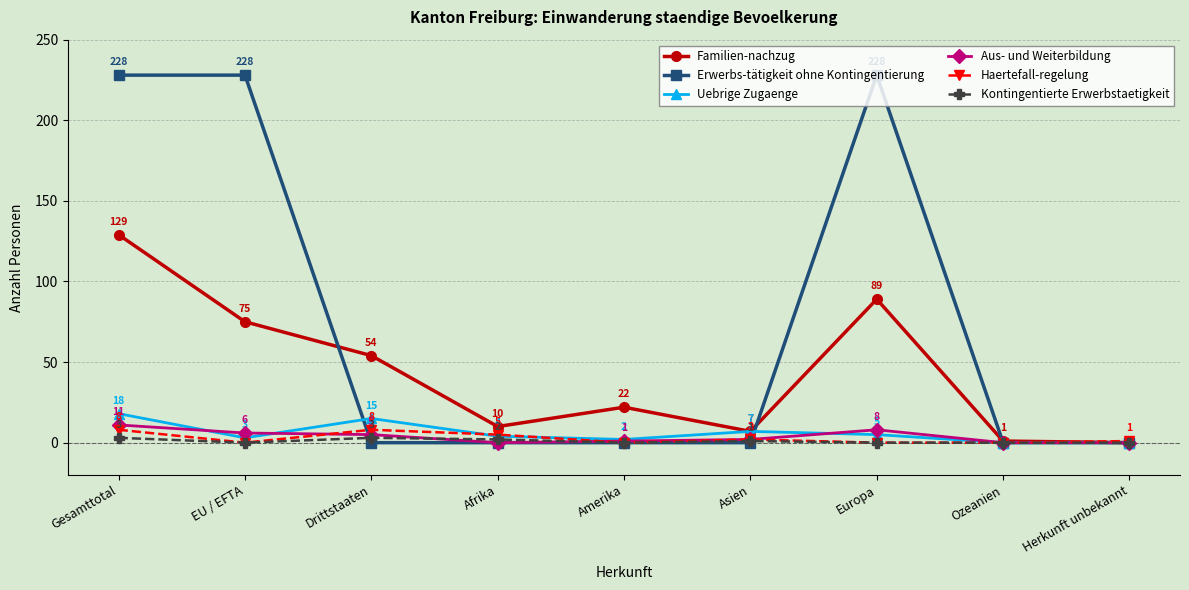

True or false: Erwerbs-tätigkeit ohne Kontingentierung has a value of 102 at EU / EFTA.

False